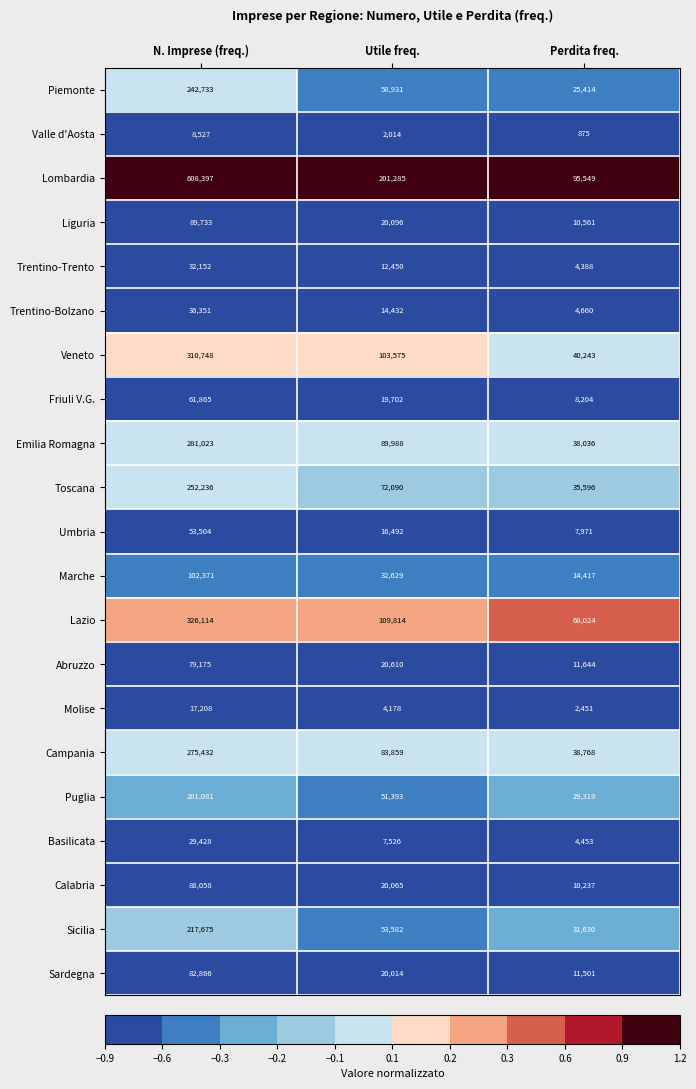

At Perdita freq., list the series in order from smallest to largest.

Valle d'Aosta, Molise, Trentino-Trento, Basilicata, Trentino-Bolzano, Umbria, Friuli V.G., Calabria, Liguria, Sardegna, Abruzzo, Marche, Piemonte, Puglia, Sicilia, Toscana, Emilia Romagna, Campania, Veneto, Lazio, Lombardia